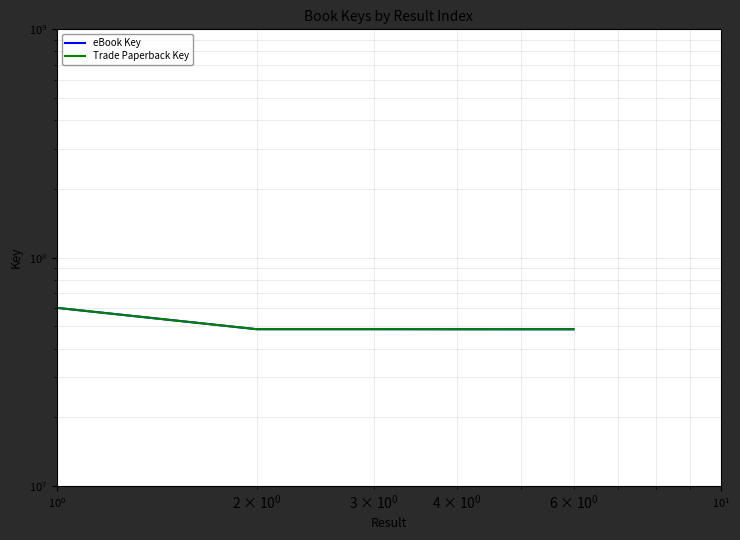

At how many categories does at least one series exceed 50214194?

1